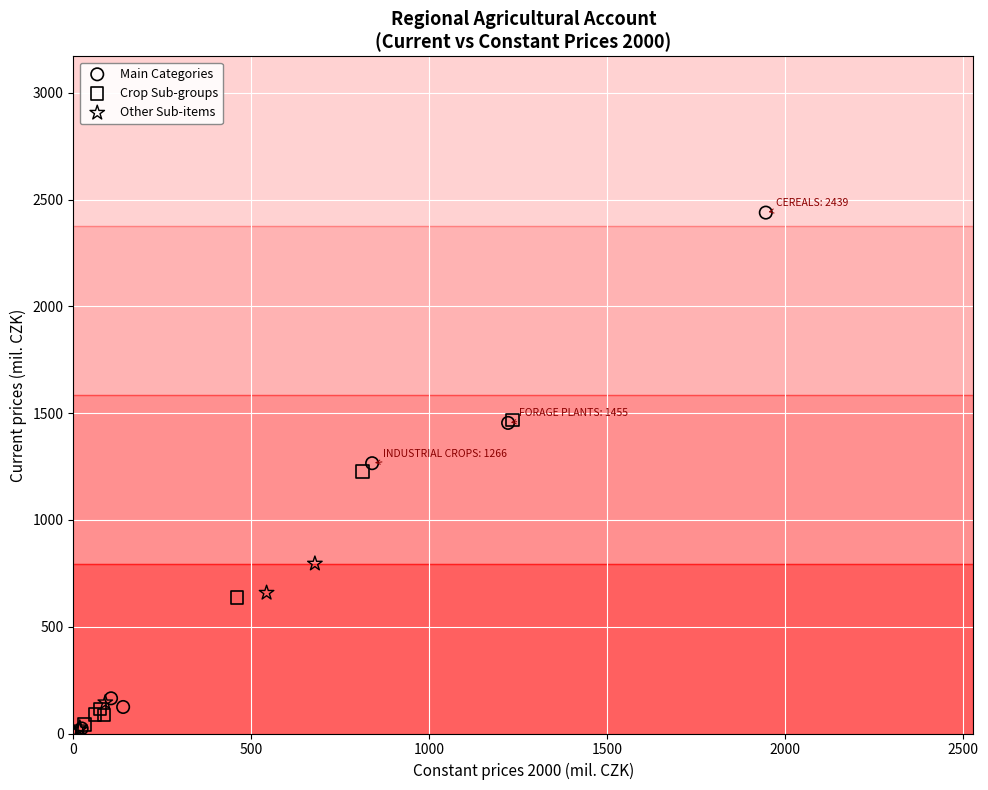

Which series has the largest Y range (max minus min)?

Main Categories